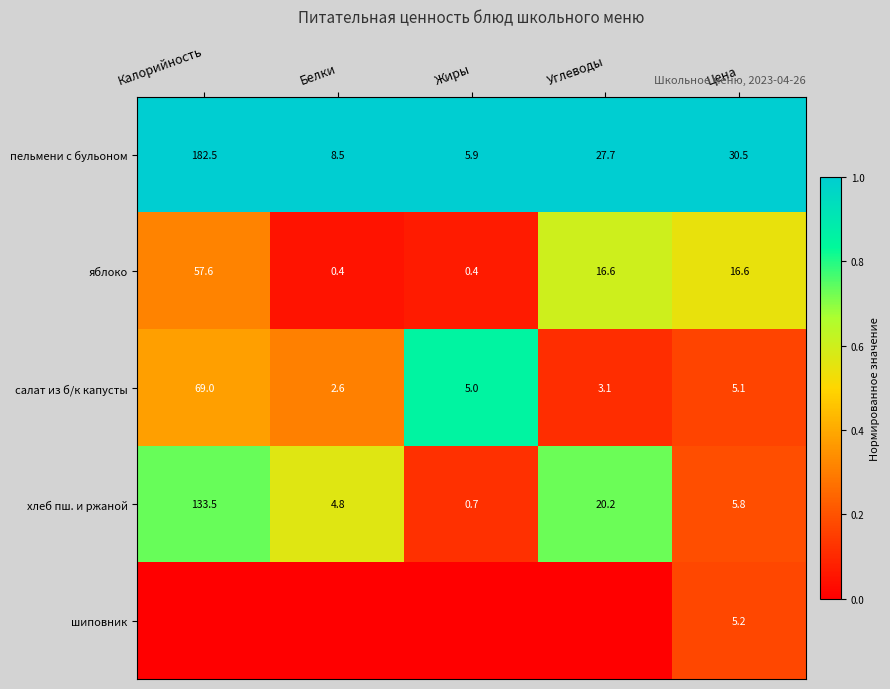

The пельмени с бульоном series shows 0.3 at Цена. True or false?

False